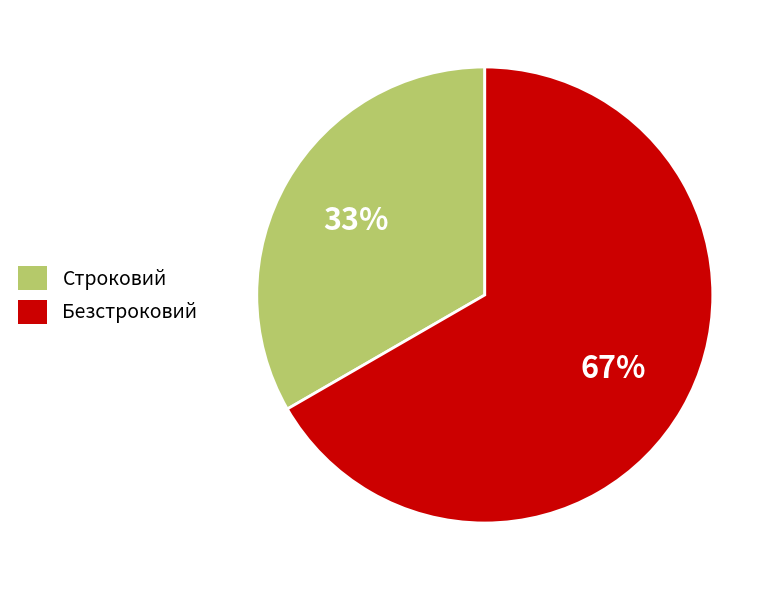

To the nearest percent, what is the combined percentage of Безстроковий and Строковий?

100%